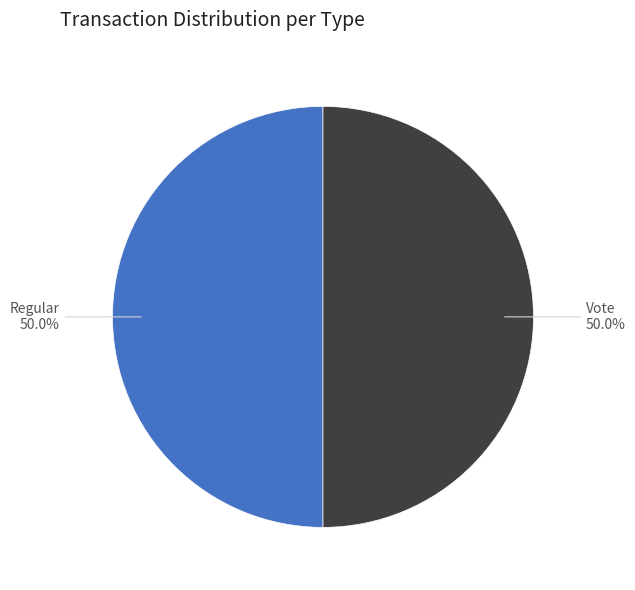

What portion of the pie excludes Vote?

50.0%